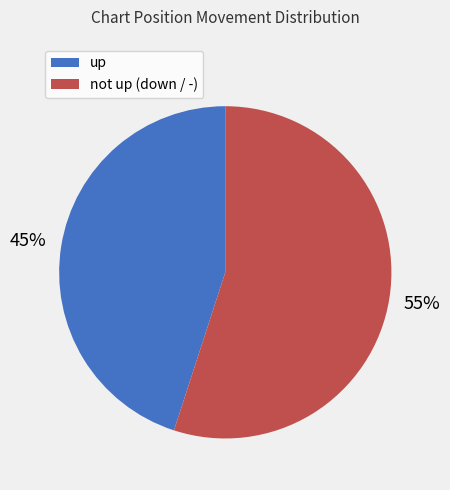

Is there a majority slice in this chart?

Yes